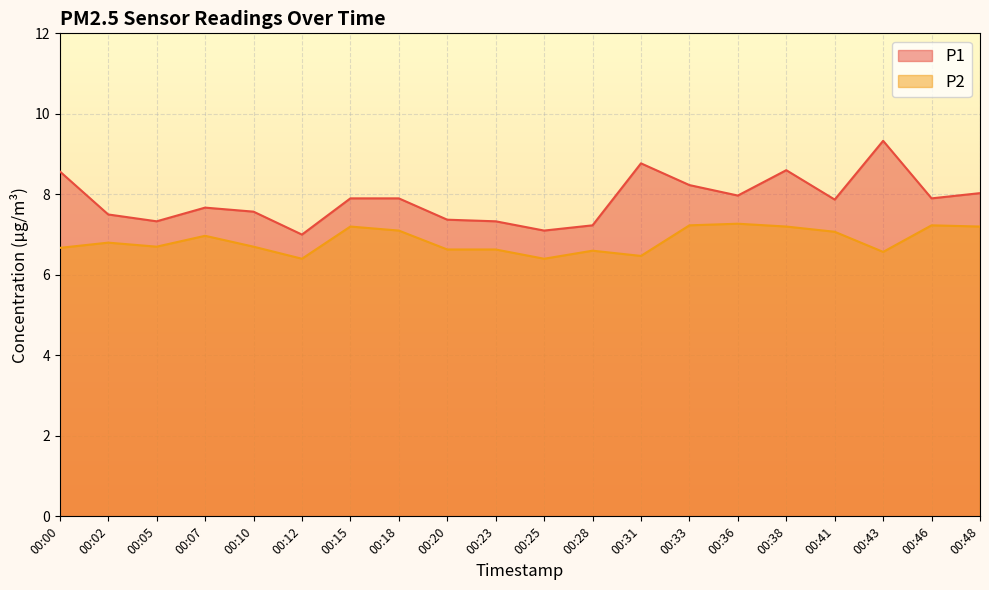

Reading left to right, transcribe all the data shown in this chart.

P1: 00:00=8.6	00:02=7.5	00:05=7.3	00:07=7.7	00:10=7.6	00:12=7.0	00:15=7.9	00:18=7.9	00:20=7.4	00:23=7.3	00:25=7.1	00:28=7.2	00:31=8.8	00:33=8.2	00:36=8.0	00:38=8.6	00:41=7.9	00:43=9.3	00:46=7.9	00:48=8.0
P2: 00:00=6.7	00:02=6.8	00:05=6.7	00:07=7.0	00:10=6.7	00:12=6.4	00:15=7.2	00:18=7.1	00:20=6.6	00:23=6.6	00:25=6.4	00:28=6.6	00:31=6.5	00:33=7.2	00:36=7.3	00:38=7.2	00:41=7.1	00:43=6.6	00:46=7.2	00:48=7.2